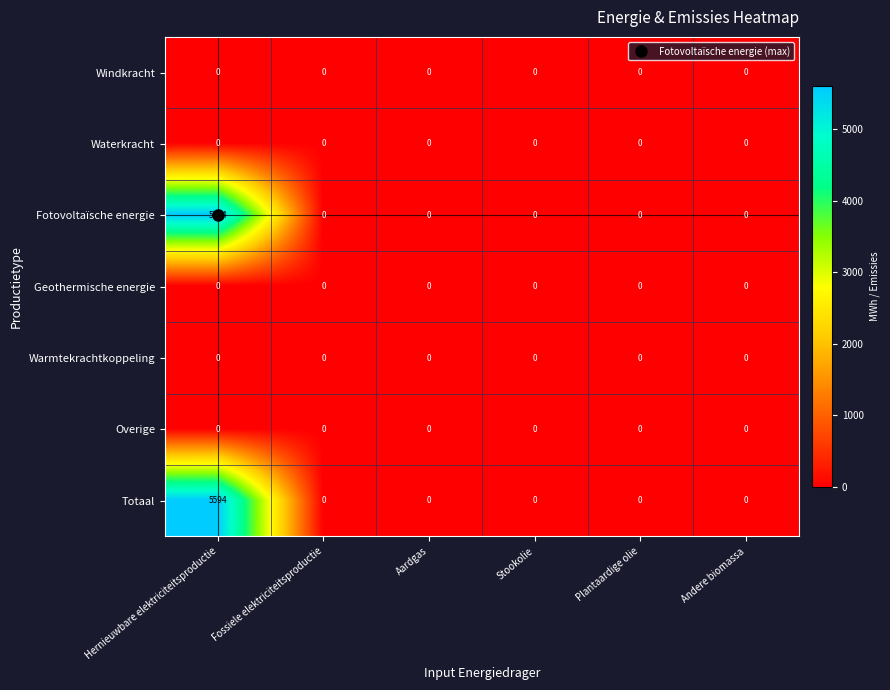

Is it true that Totaal equals -2184 at Plantaardige olie?

False